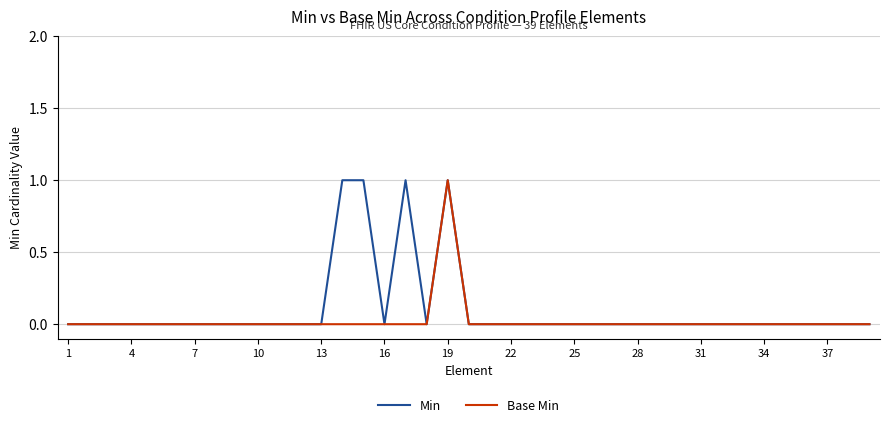

In Min, how many points are higher than both neighbors (excluding endpoints)?

2